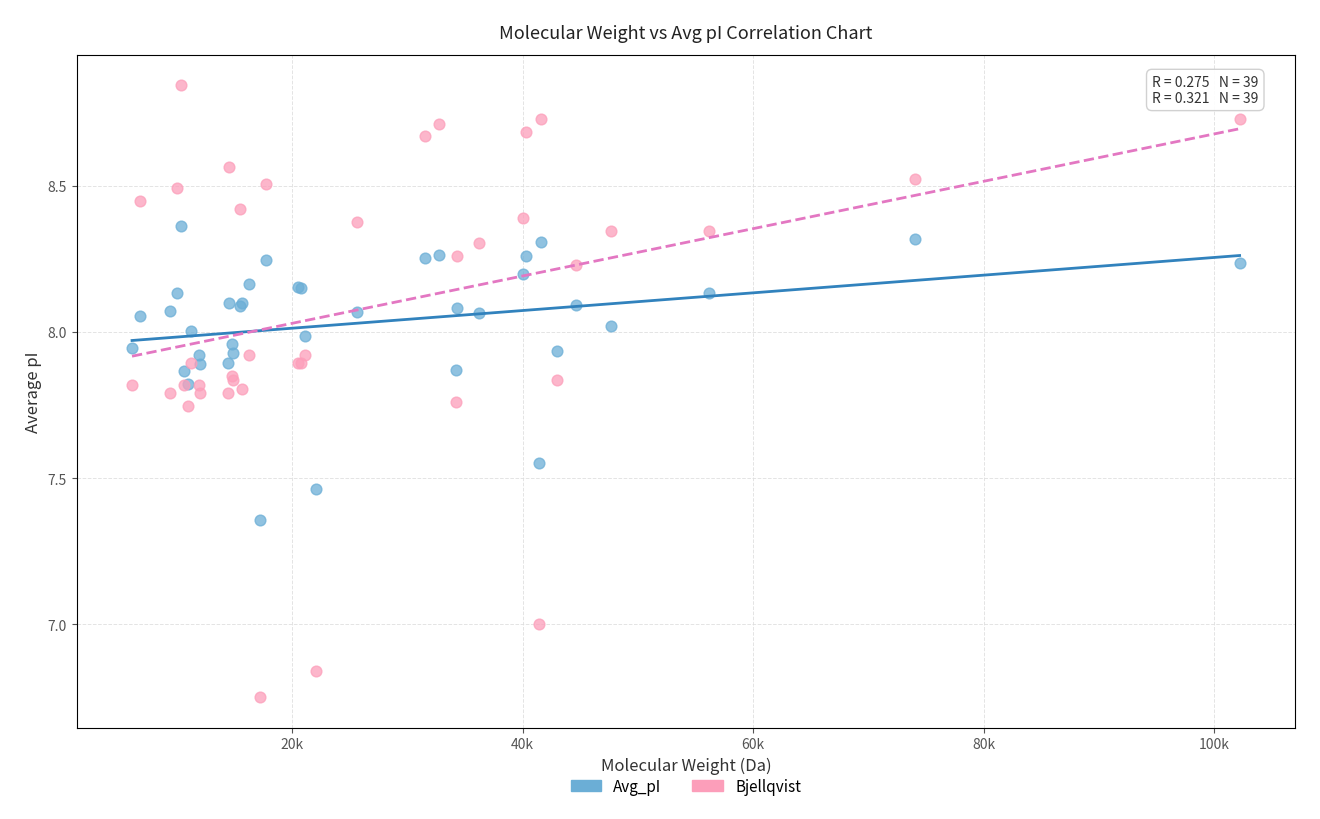

Which series has the widest spread of Y values?

Bjellqvist